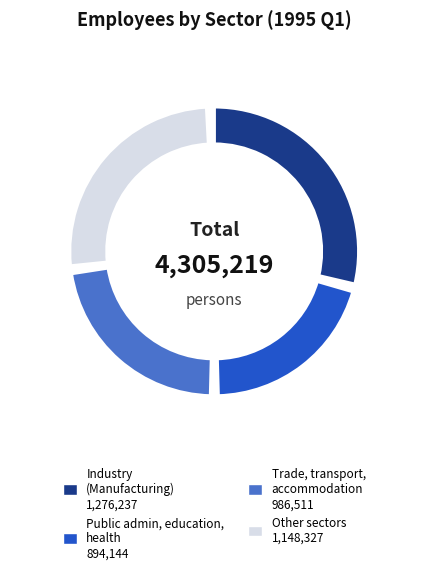

True or false: Trade, transportation, accommodation accounts for 23% of the total.

True